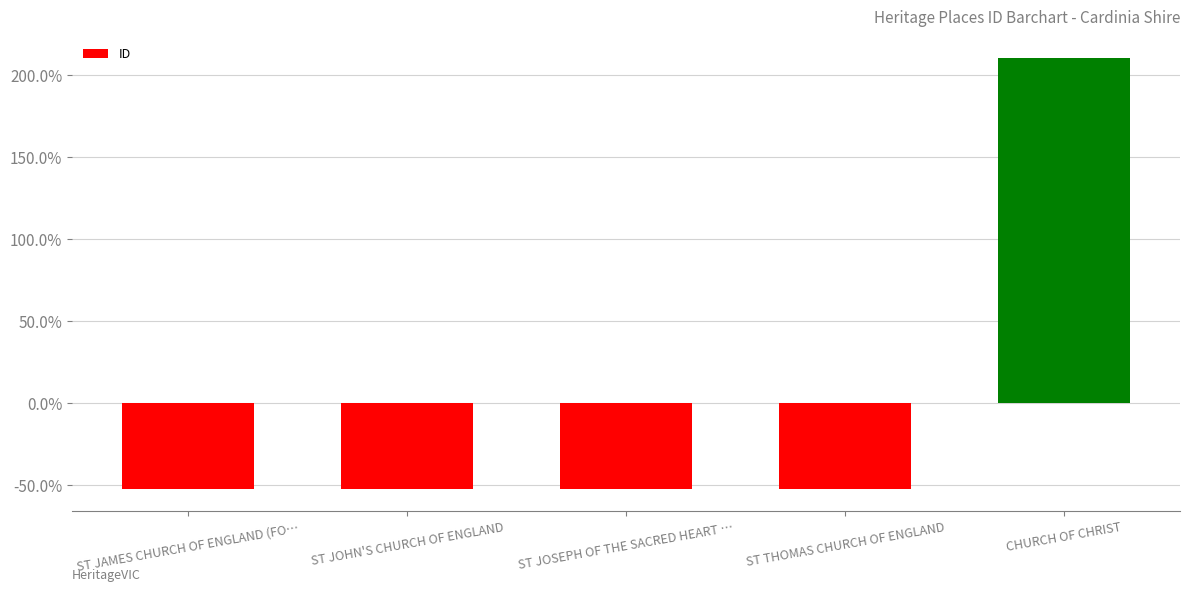

List the labels in order of value, largest first.

CHURCH OF CHRIST, ST THOMAS CHURCH OF ENGLAND, ST JOSEPH OF THE SACRED HEART …, ST JOHN'S CHURCH OF ENGLAND, ST JAMES CHURCH OF ENGLAND (FO…